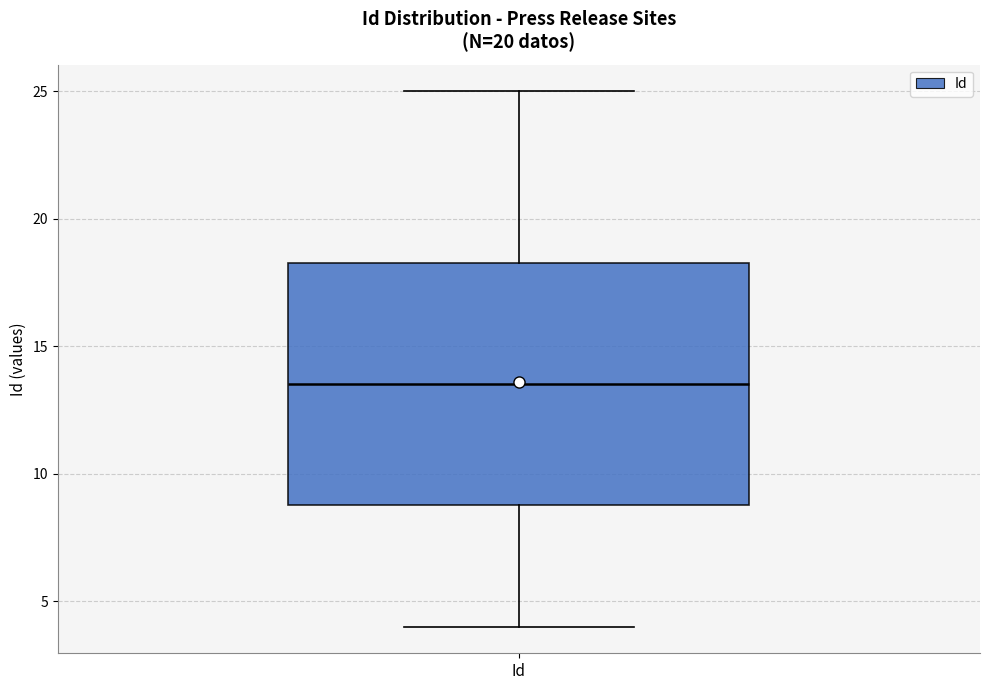

Transcribe this box plot: give where the median line is, the range the box spans, and where the two whiskers end, as read against the y-axis. The values are not printed on the chart, so give them approximately, as read against the axis.

median 13.5, box 9.0 to 18.5, whiskers 4.0 to 25.0